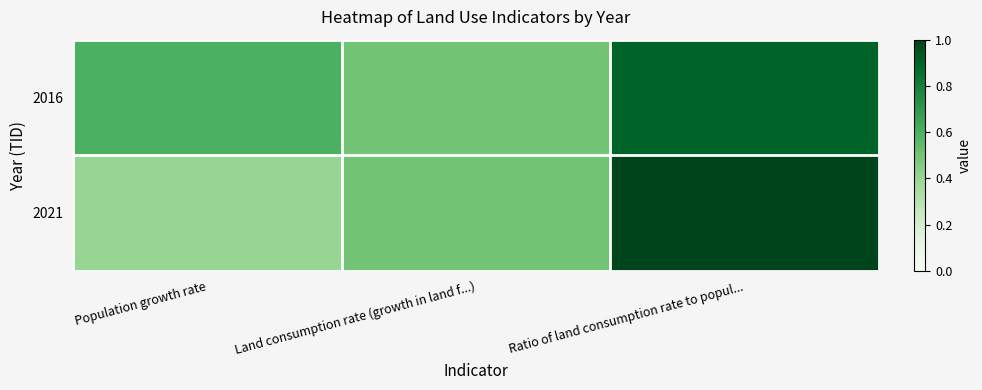

Reading left to right, list all the values displayed in this chart.

2016: Population growth rate=0.6	Land consumption rate (growth in land f...)=0.5	Ratio of land consumption rate to popul...=0.9
2021: Population growth rate=0.4	Land consumption rate (growth in land f...)=0.5	Ratio of land consumption rate to popul...=1.0